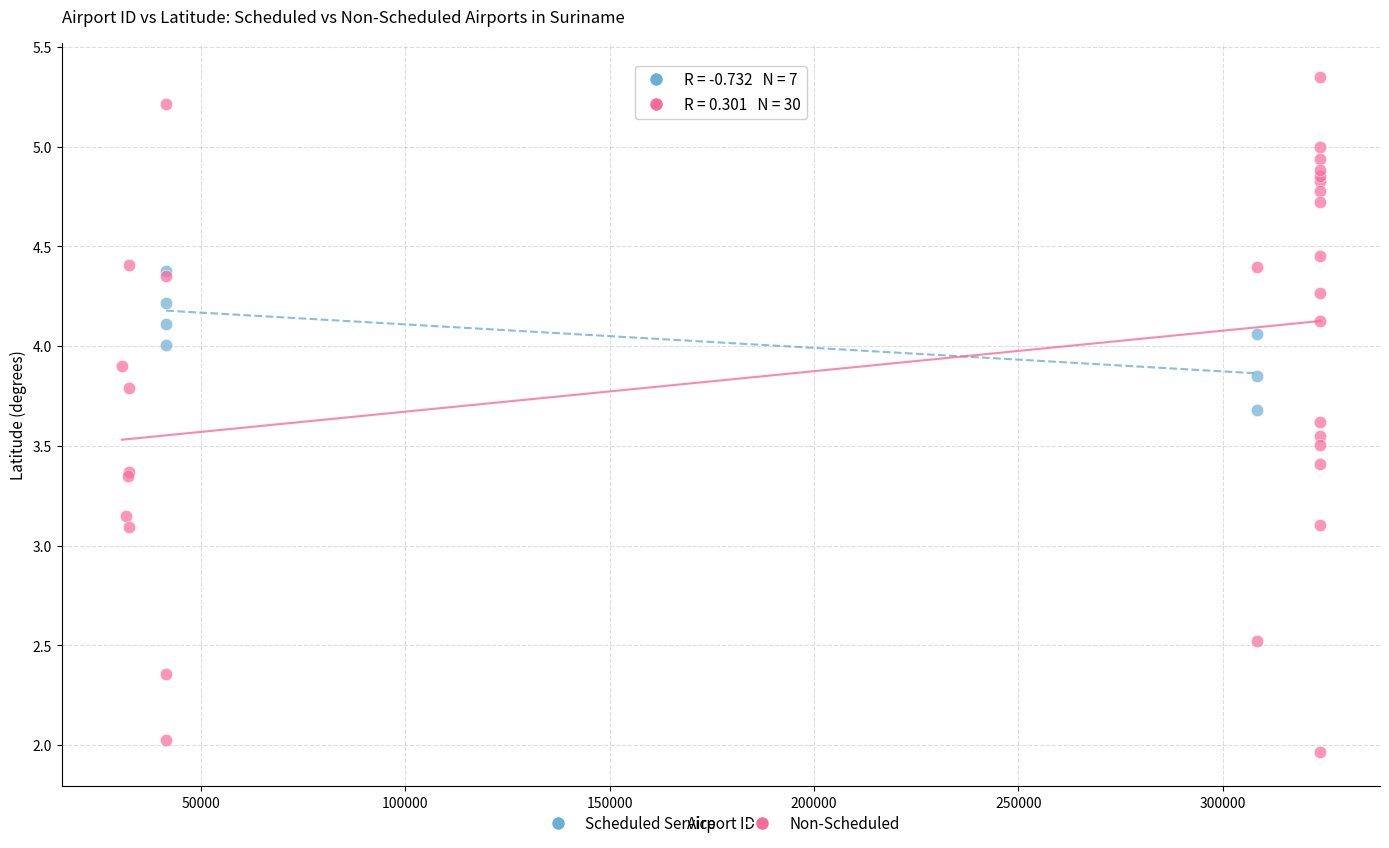

Which series has the largest Y range (max minus min)?

Non-Scheduled